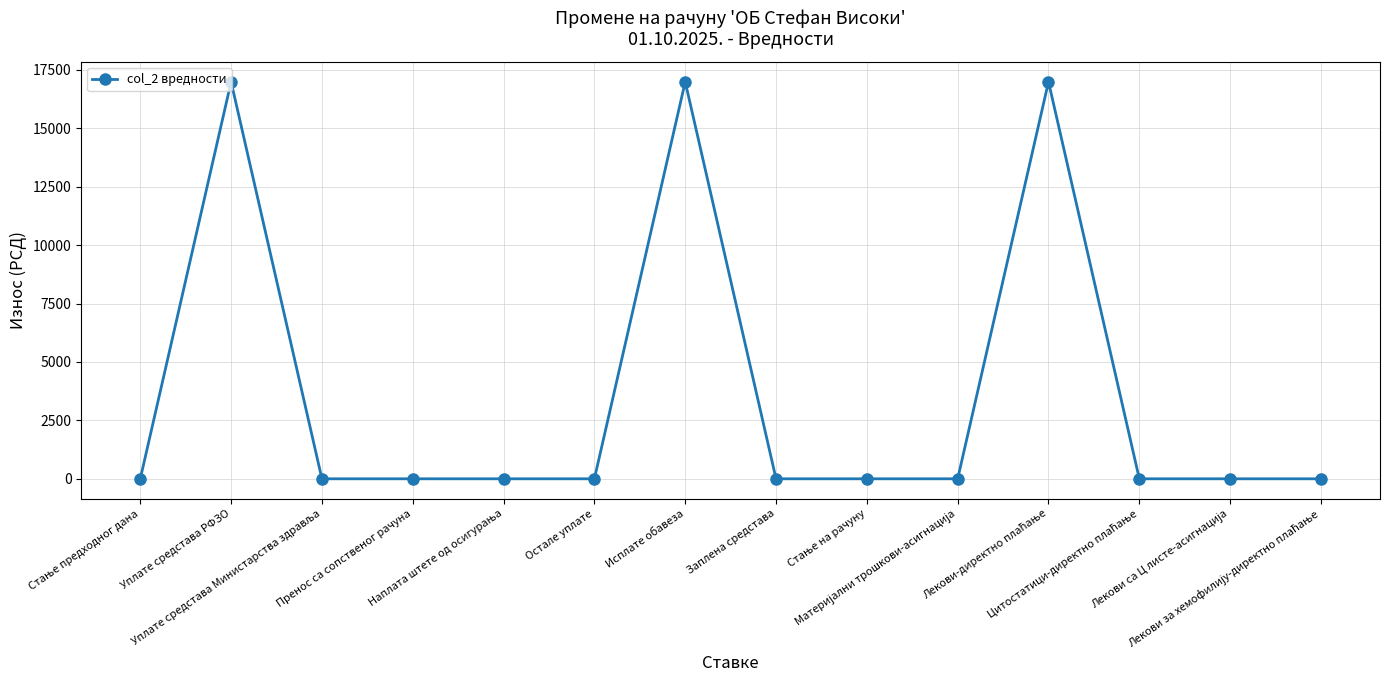

What is the maximum value shown in the chart?

16992.8